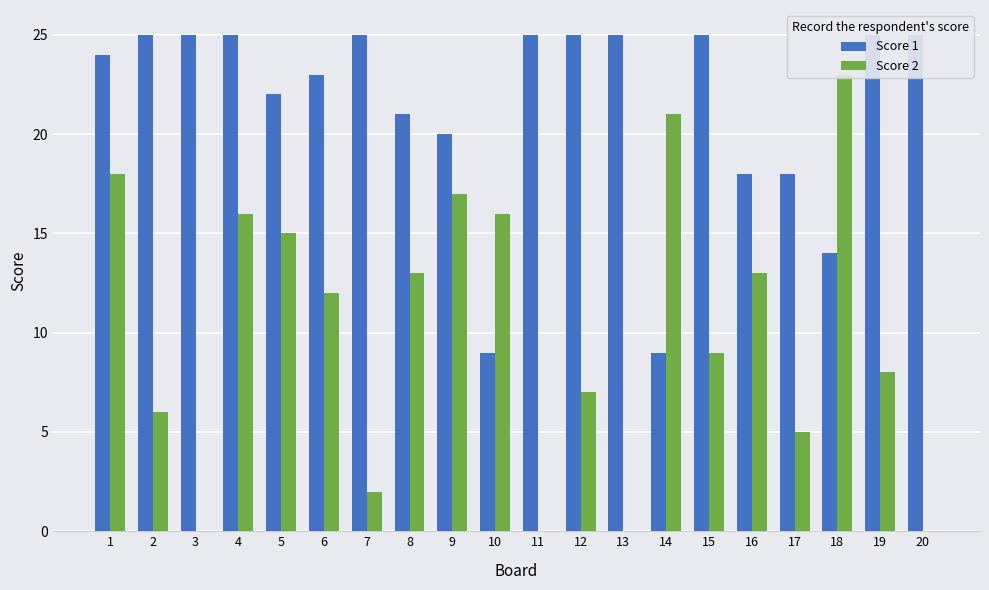

How many bars are there in total?

40